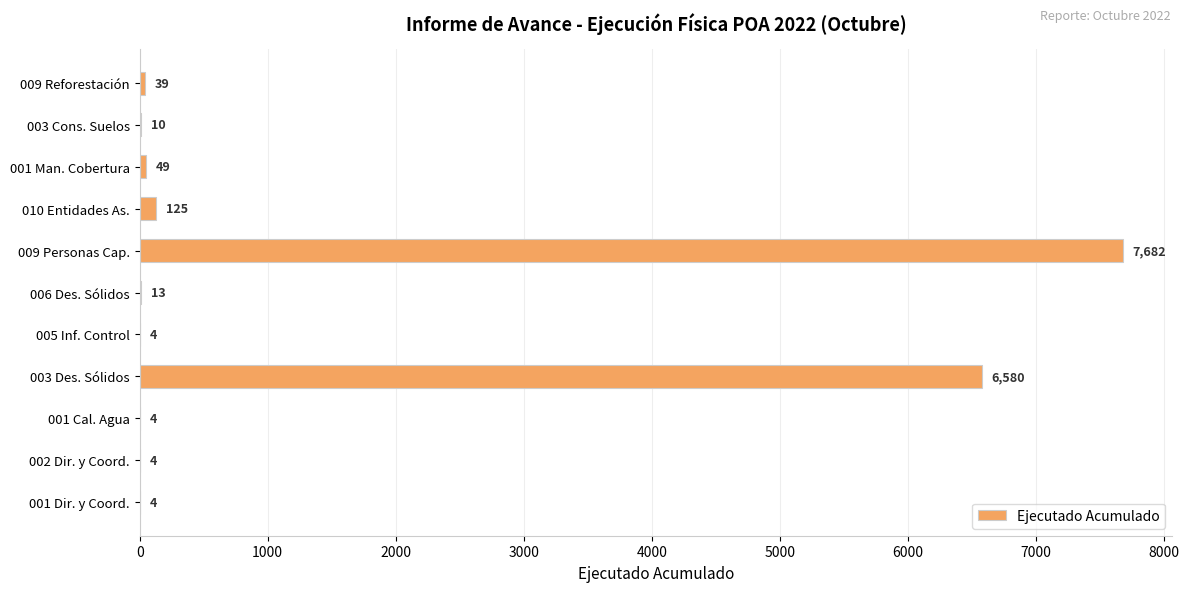

Where is the data nearest to the value 3843?

003 Des. Sólidos